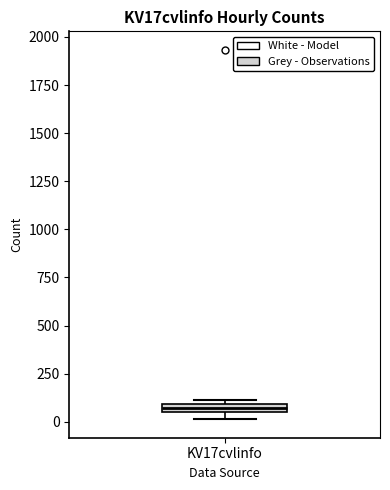

Where is the upper edge of the box for KV17cvlinfo on the y-axis? The values are not printed on the chart, so give them approximately, as read against the axis.

100